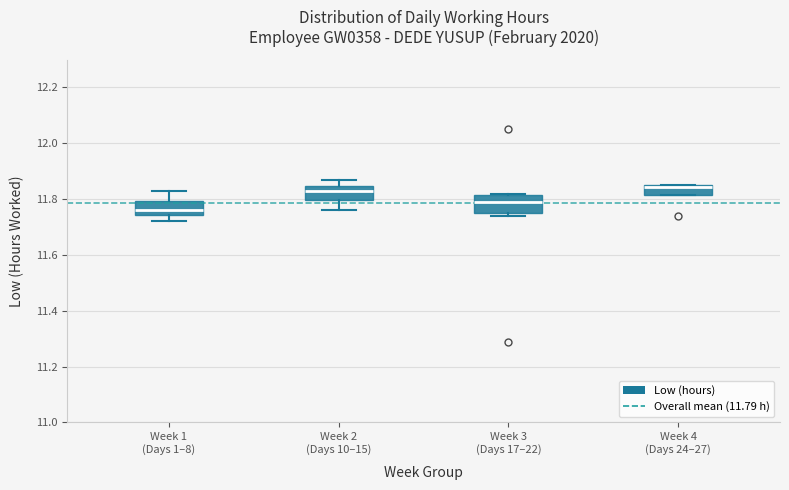

Reading left to right, transcribe this box plot: for each box, give where its median line is, the range the box spans, and where its two whiskers end, as read against the y-axis. The values are not printed on the chart, so give them approximately, as read against the axis.

Week 1 (Days 1–8): median 11.76, box 11.74 to 11.80, whiskers 11.72 to 11.84
Week 2 (Days 10–15): median 11.84 (just below the box's upper edge), box 11.80 to 11.84, whiskers 11.76 to 11.88
Week 3 (Days 17–22): median 11.80, box 11.76 to 11.82, whiskers 11.74 to 11.82
Week 4 (Days 24–27): median 11.84 (drawn on the box's upper edge), box 11.82 to 11.86, whiskers 11.82 to 11.86